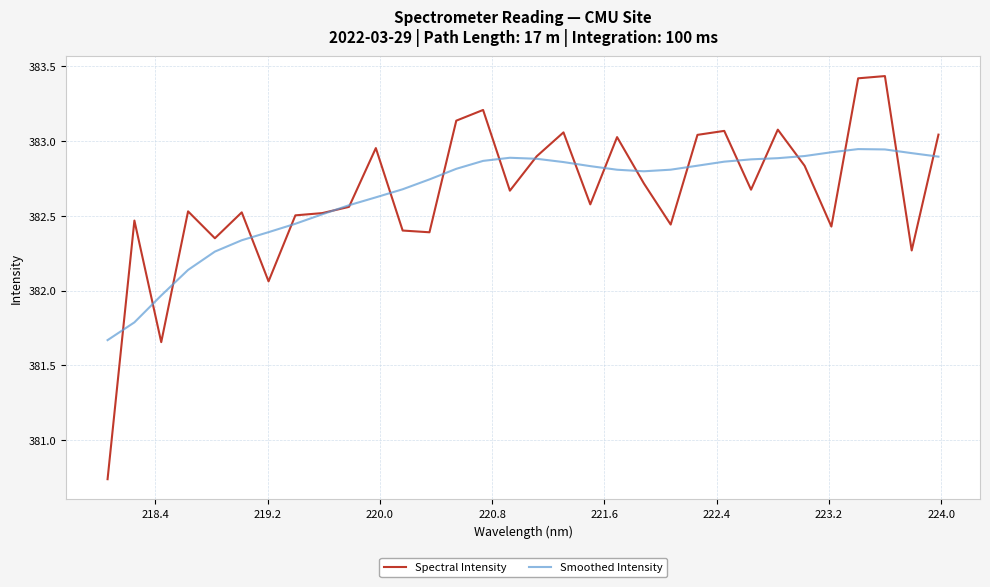

How many times do Smoothed Intensity and Spectral Intensity cross each other?

21